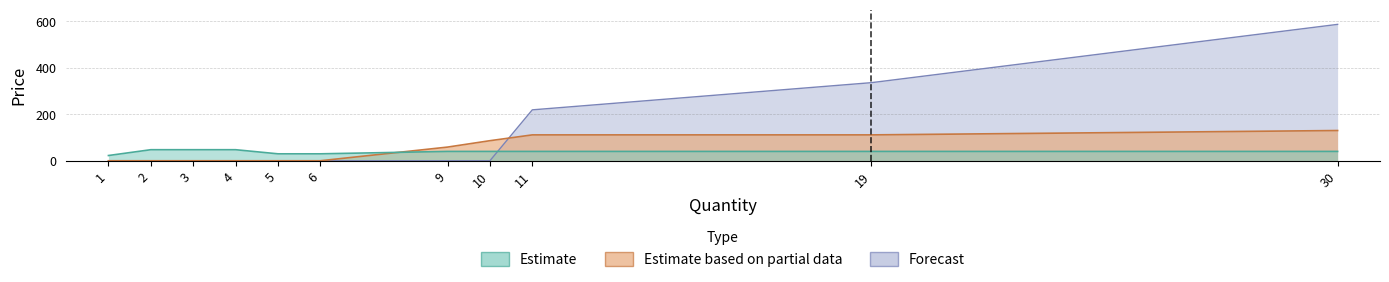

At which label does Estimate based on partial data reach its peak?

30